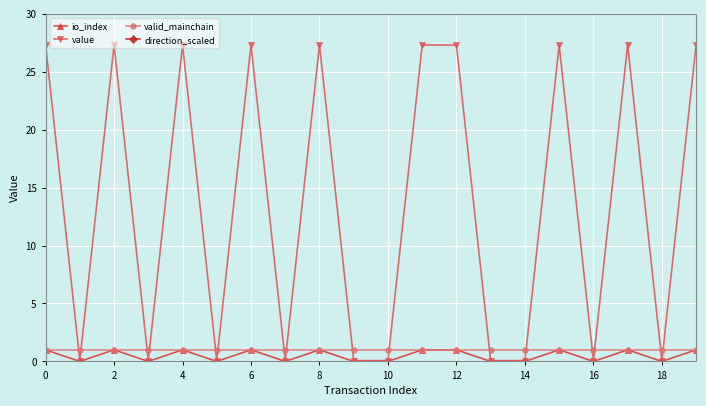

True or false: value and direction_scaled intersect in this chart.

False